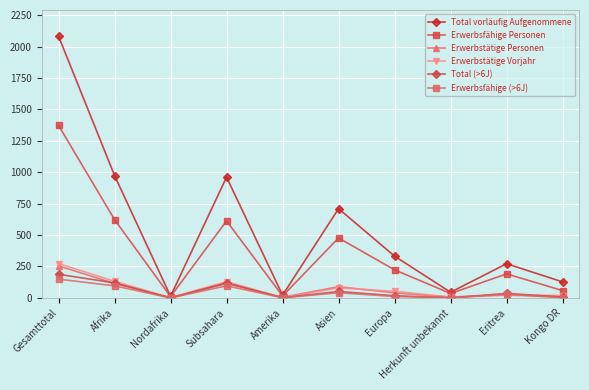

Which series has the widest spread of values?

Total vorläufig Aufgenommene